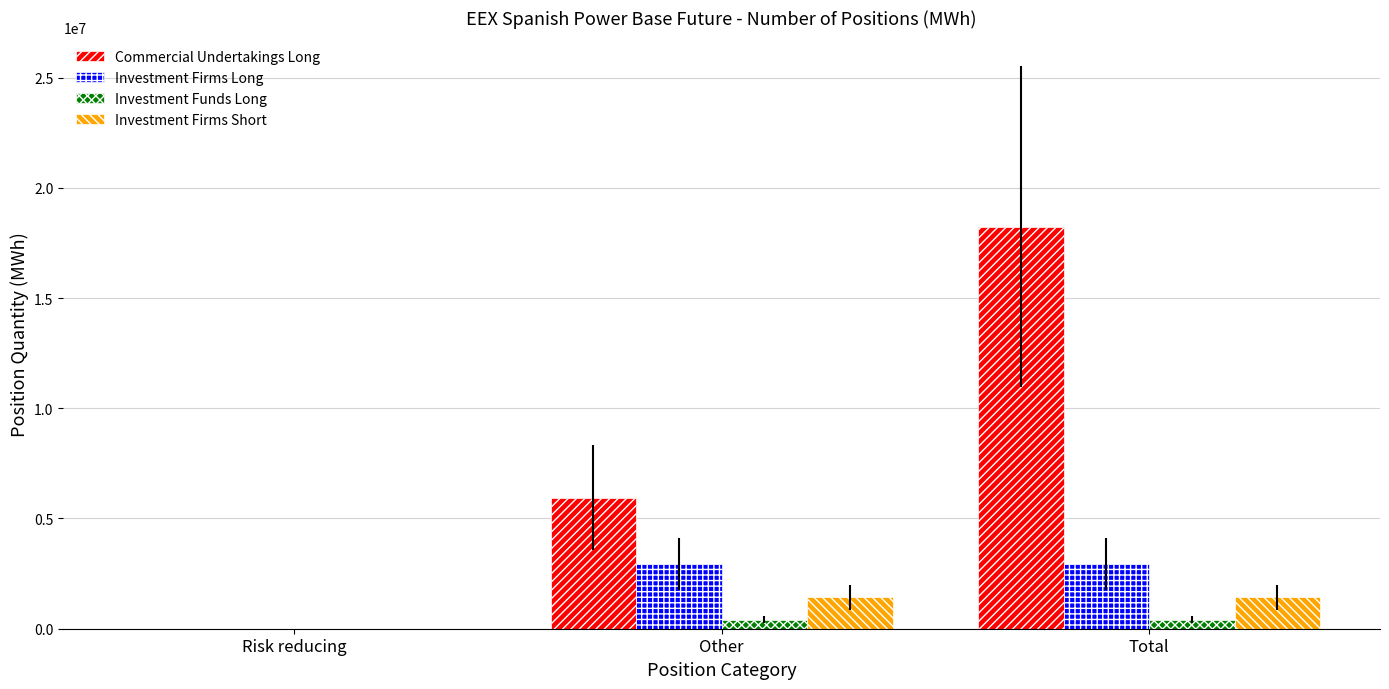

Are the bars grouped side by side (vs. stacked)?

Yes